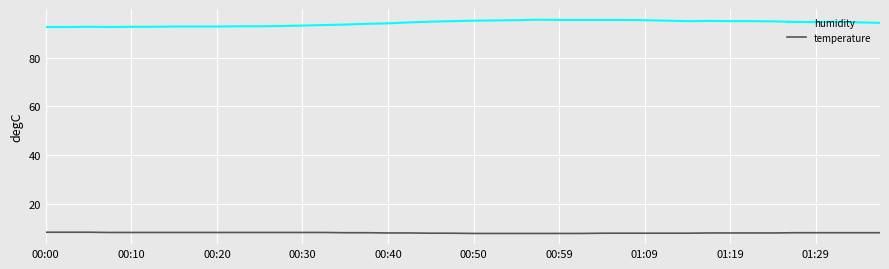

Which series has the largest total across all categories?

humidity